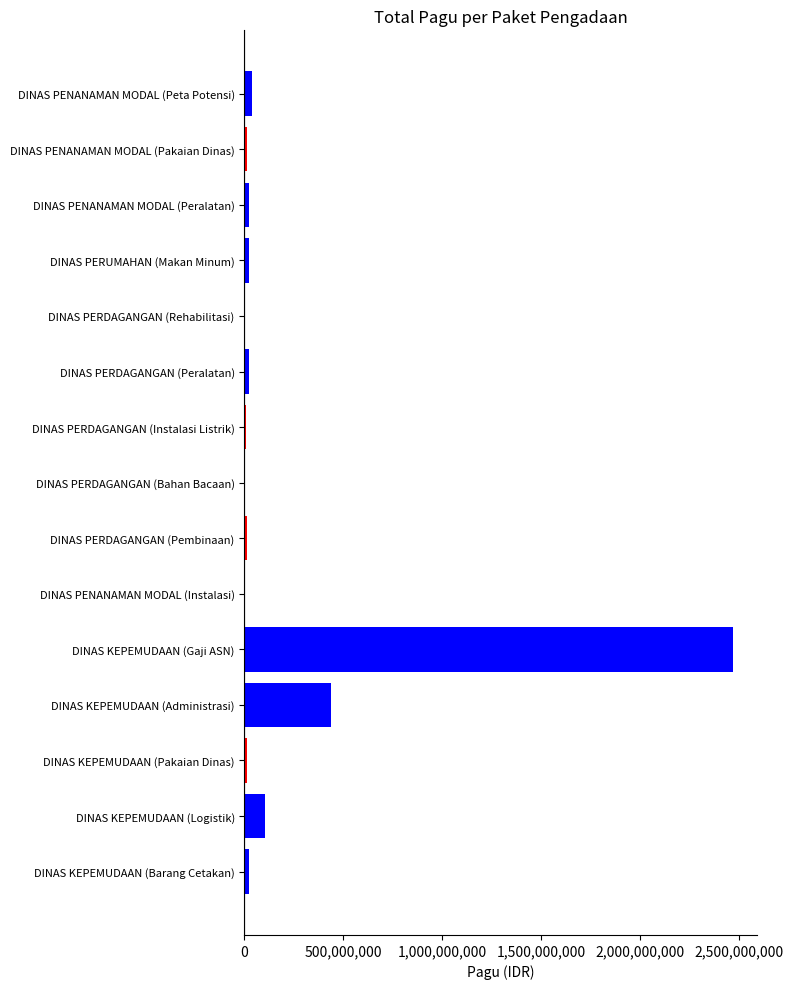

Which category has the highest value across all series?

DINAS KEPEMUDAAN (Gaji ASN)